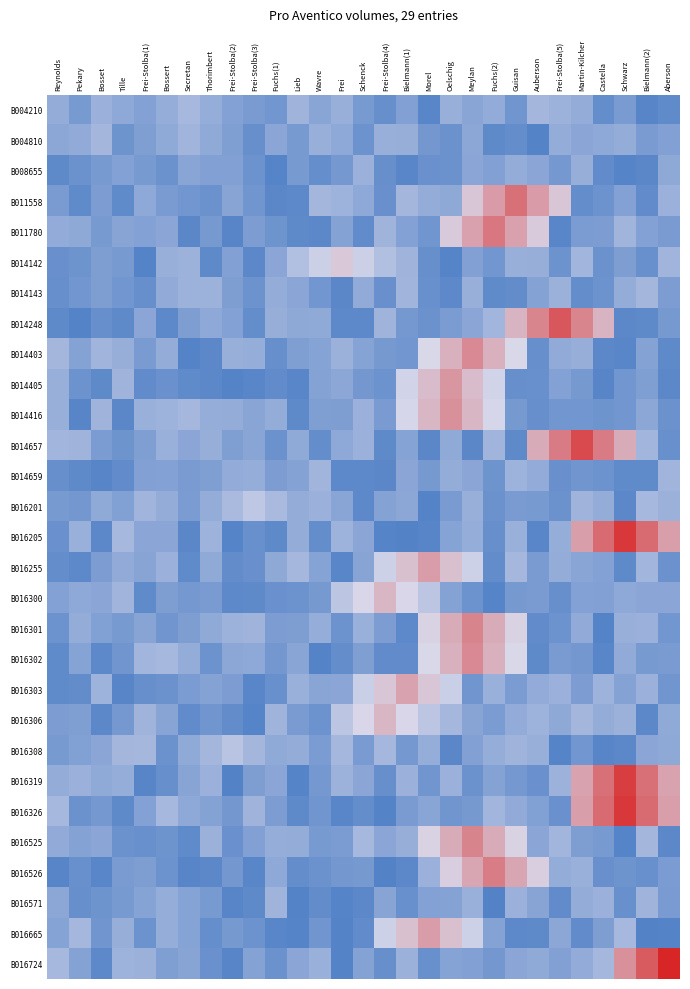

Between Bielmann(2) and Thorimbert, which is larger?

Thorimbert